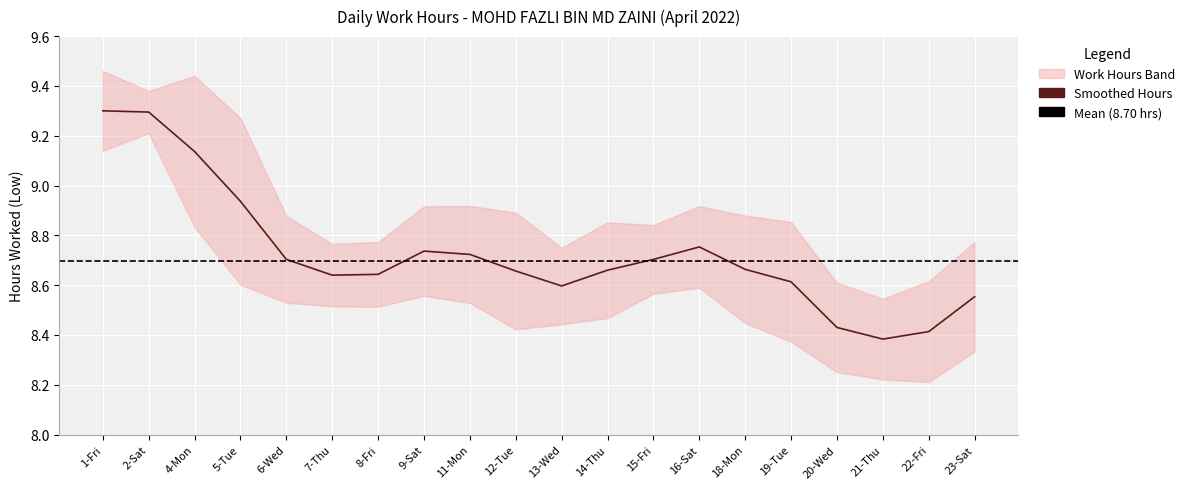

The chart shows a value of 3.7 at 22-Fri. True or false?

False